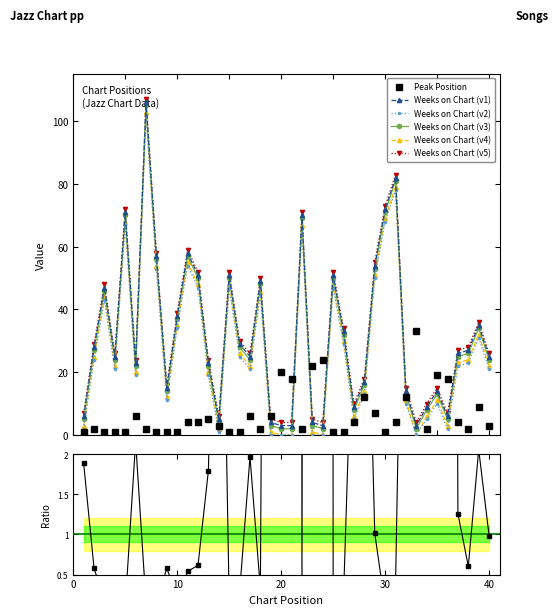

What is the difference between the Weeks on Chart values at 24 and 9?

12